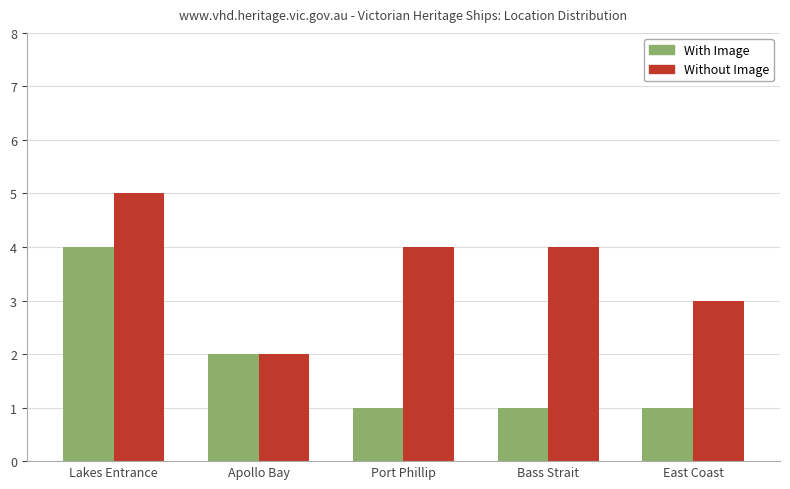

How many groups of bars are there?

5